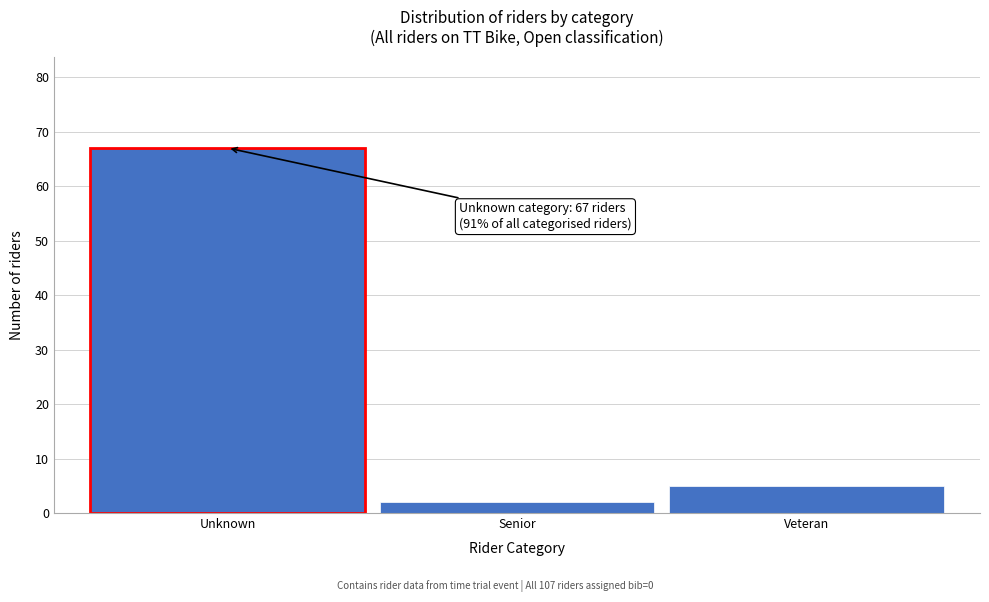

Reading right to left, transcribe all the data shown in this chart.

5	2	67